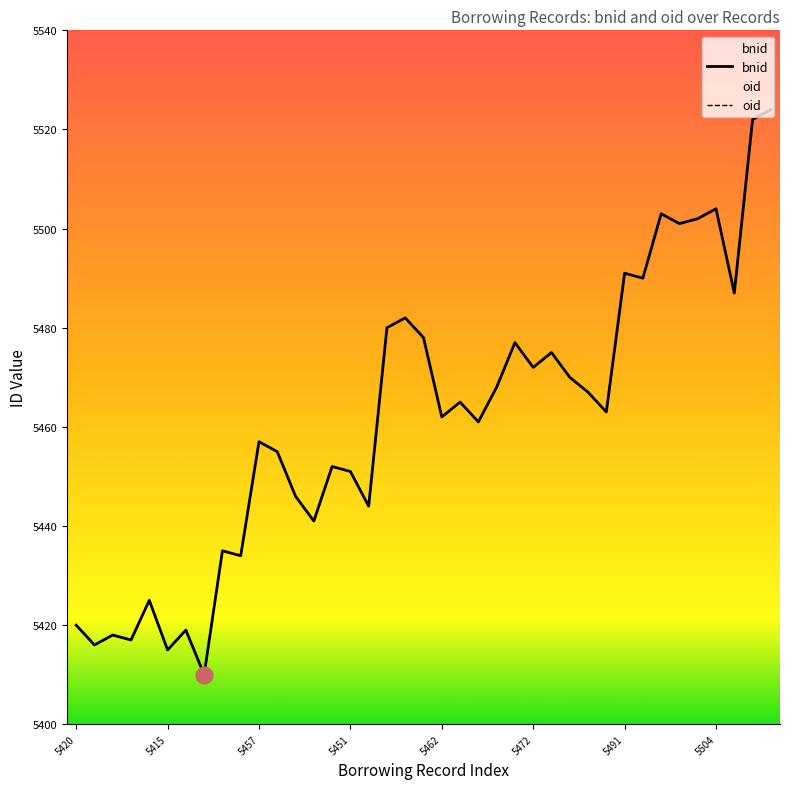

True or false: bnid and oid intersect in this chart.

False